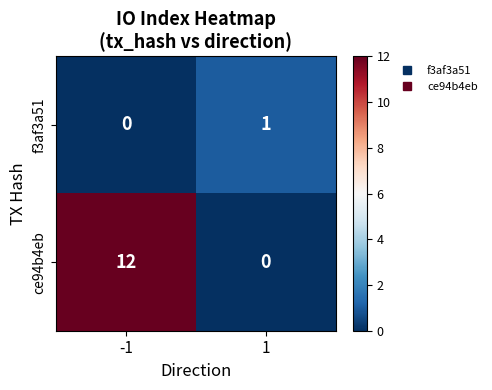

Reading right to left, extract all data points from this chart.

f3af3a51: 1	0
ce94b4eb: 0	12